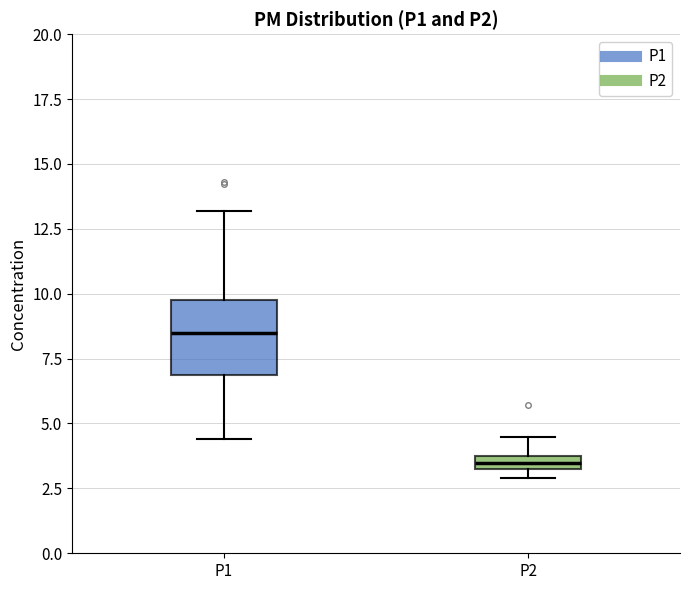

Which box is the tallest, from its lower edge to its upper edge?

P1